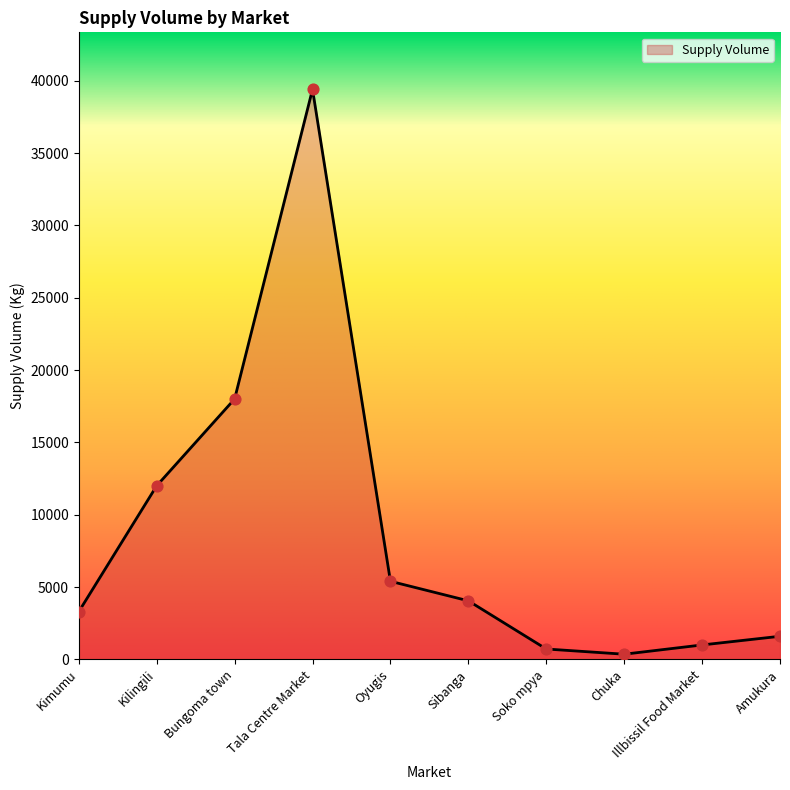

What is the change in value from Kimumu to Soko mpya?

-2580